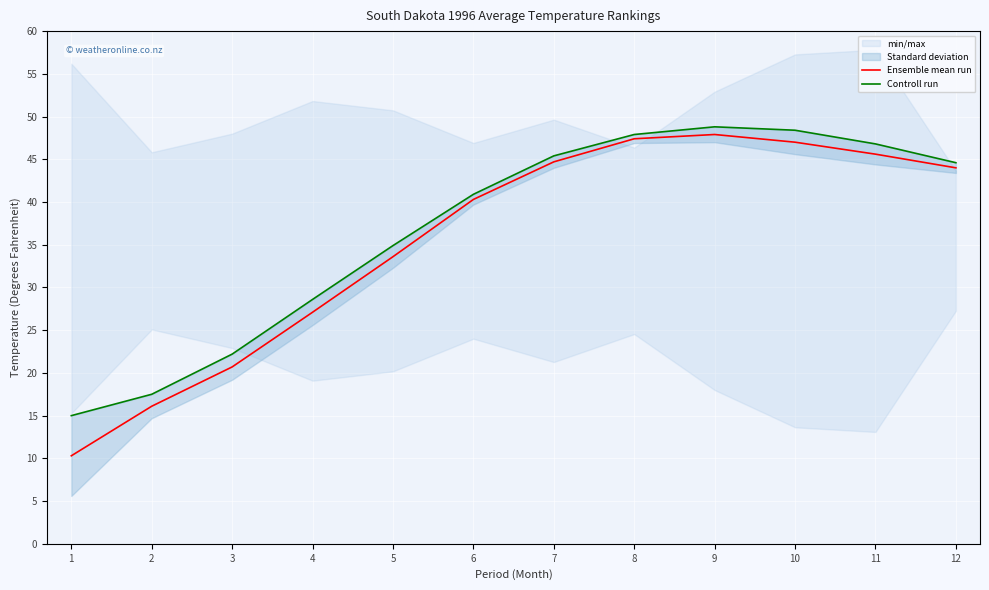

Which series has the largest range (max minus min)?

Ensemble mean run